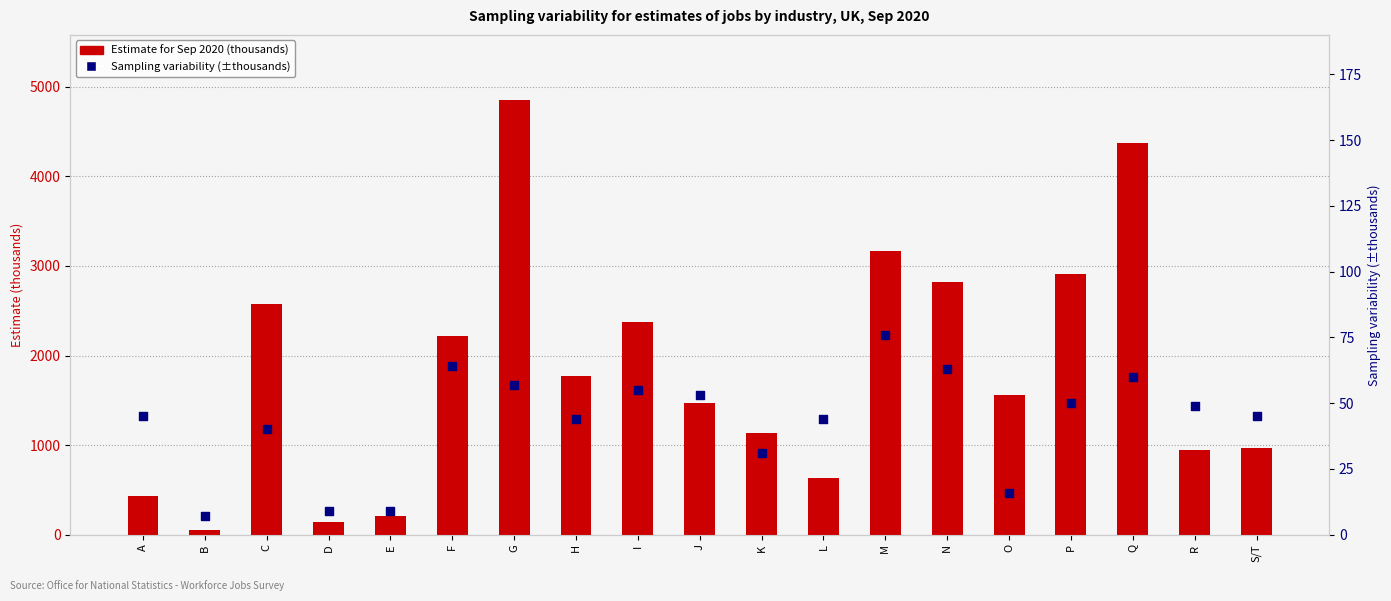

Which series reaches the maximum Y coordinate?

Estimate for Sep 2020 (thousands)